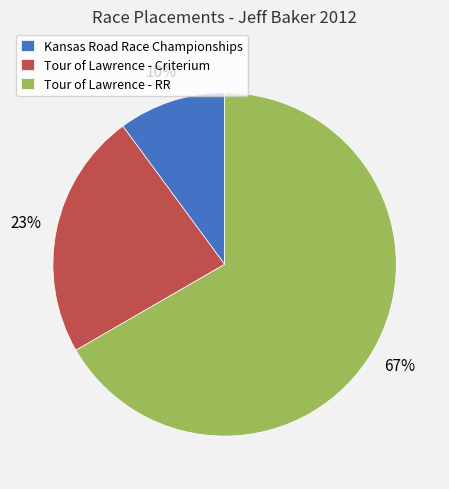

True or false: Kansas Road Race Championships accounts for 1% of the total.

False